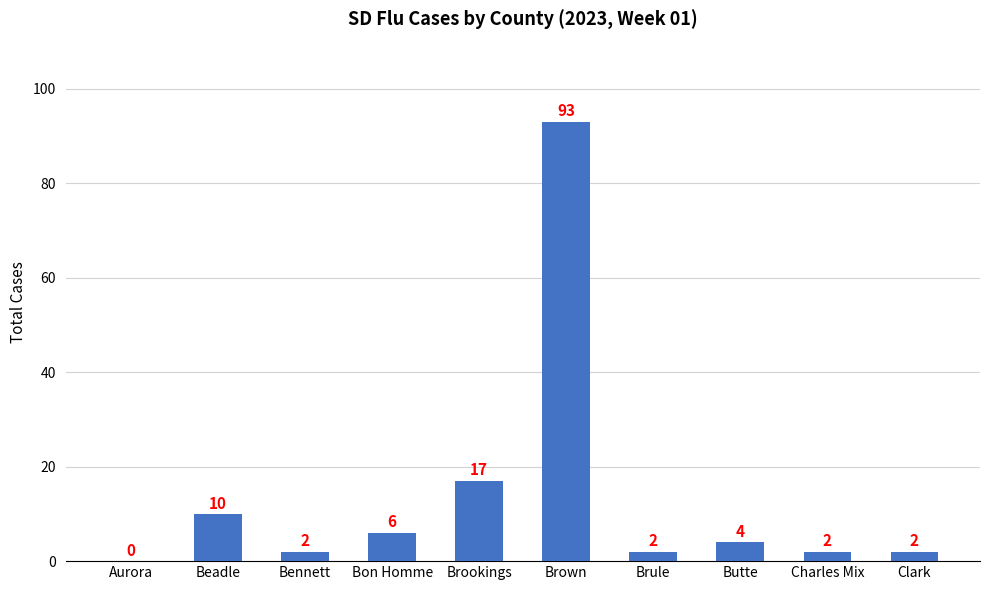

What is the change in value from Brule to Butte?

+2